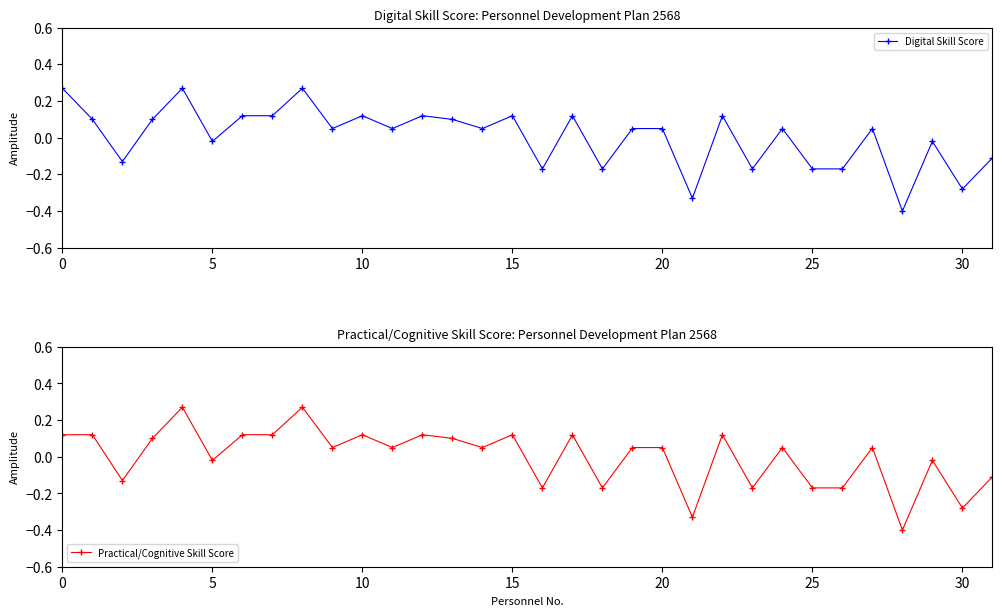

Reading right to left, list all the values displayed in this chart.

Digital Skill Score: -0.1	-0.3	-0.0	-0.4	0.1	-0.2	-0.2	0.1	-0.2	0.1	-0.3	0.1	0.1	-0.2	0.1	-0.2	0.1	0.1	0.1	0.1	0.1	0.1	0.1	0.3	0.1	0.1	-0.0	0.3	0.1	-0.1	0.1	0.3
Practical/Cognitive Skill Score: -0.1	-0.3	-0.0	-0.4	0.1	-0.2	-0.2	0.1	-0.2	0.1	-0.3	0.1	0.1	-0.2	0.1	-0.2	0.1	0.1	0.1	0.1	0.1	0.1	0.1	0.3	0.1	0.1	-0.0	0.3	0.1	-0.1	0.1	0.1